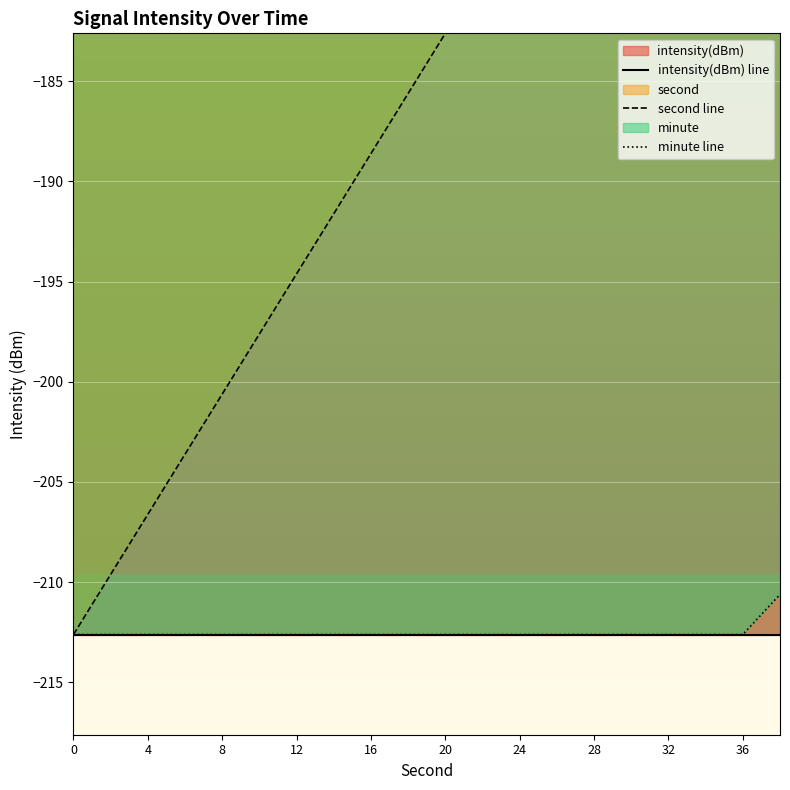

What is the highest value of the intensity(dBm) line series?

-212.6